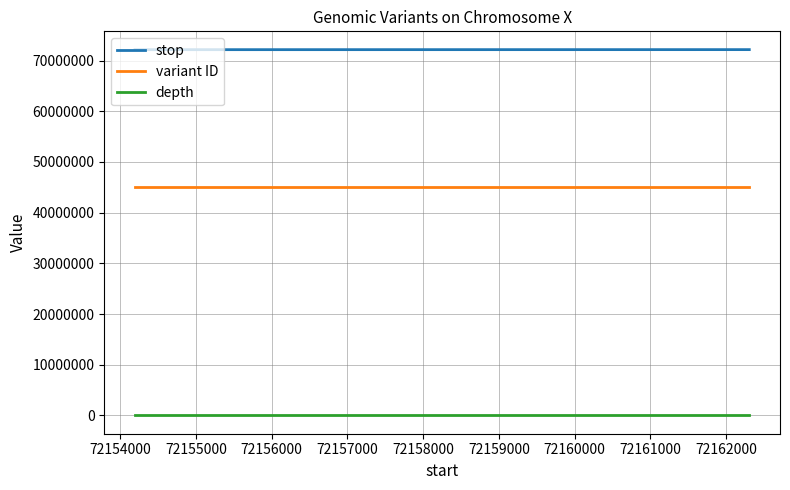

What is the lowest value of the stop series?

72154195